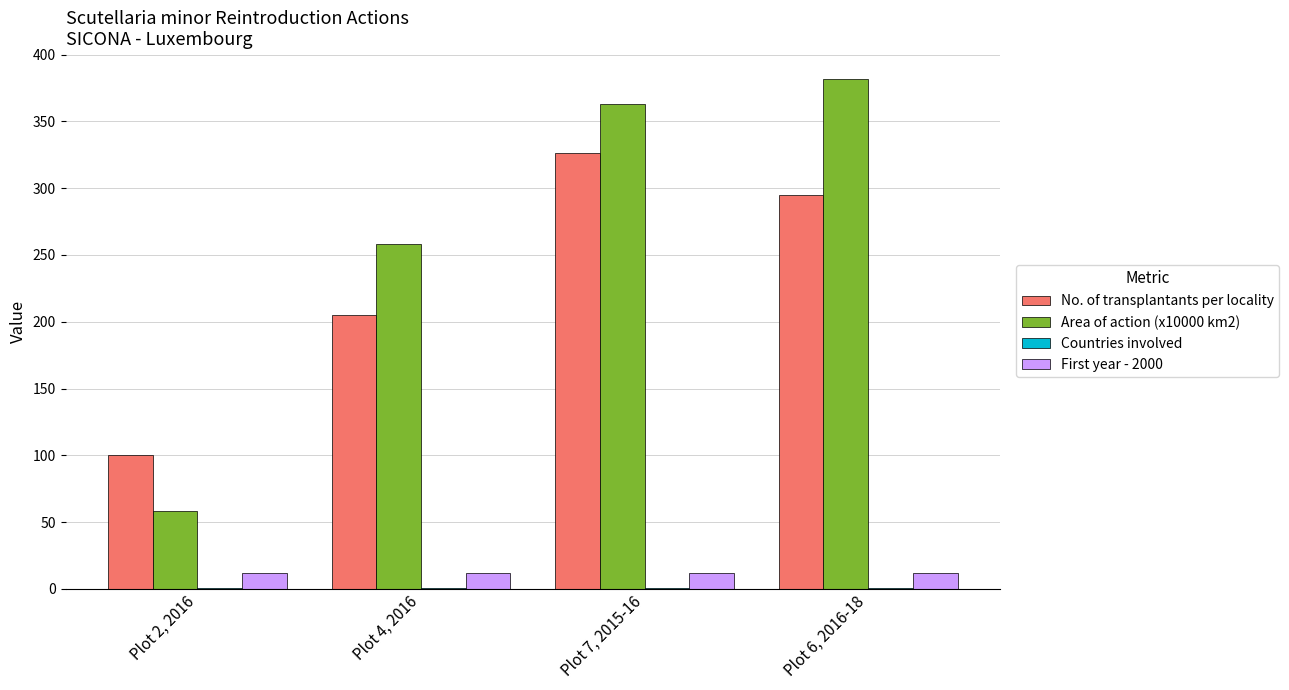

The Area of action (x10000 km2) series shows 258.0 at Plot 4, 2016. True or false?

True